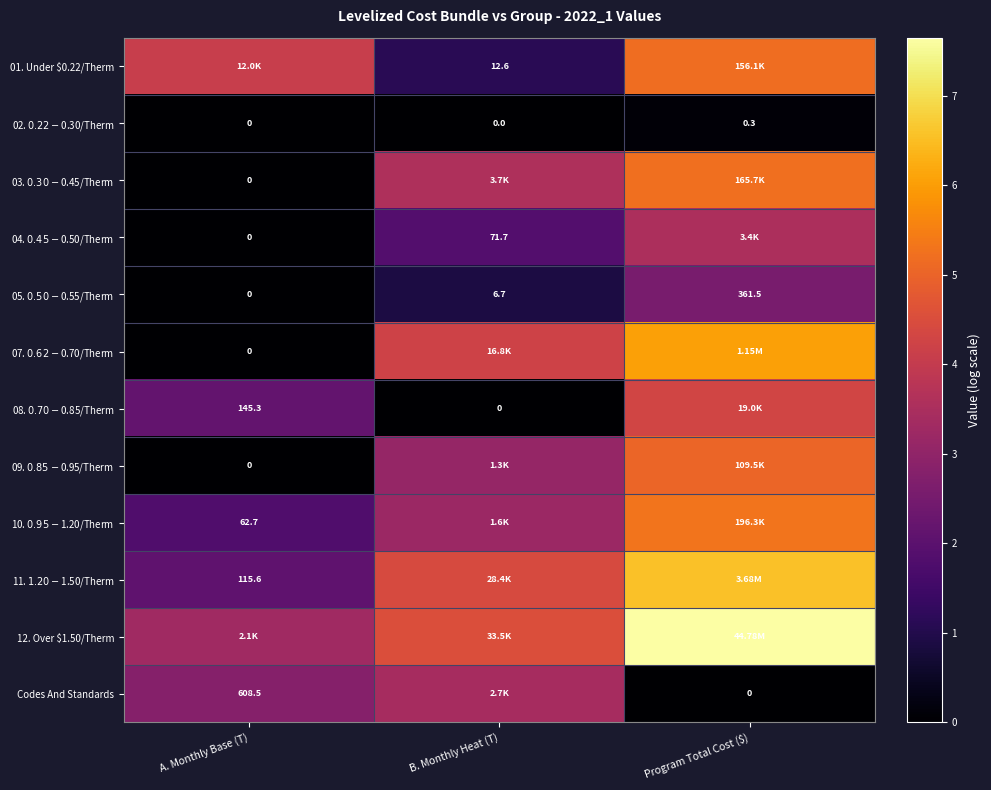

Which category has the lowest value in the 08. $0.70-$0.85/Therm series?

B. Monthly Heat (T)